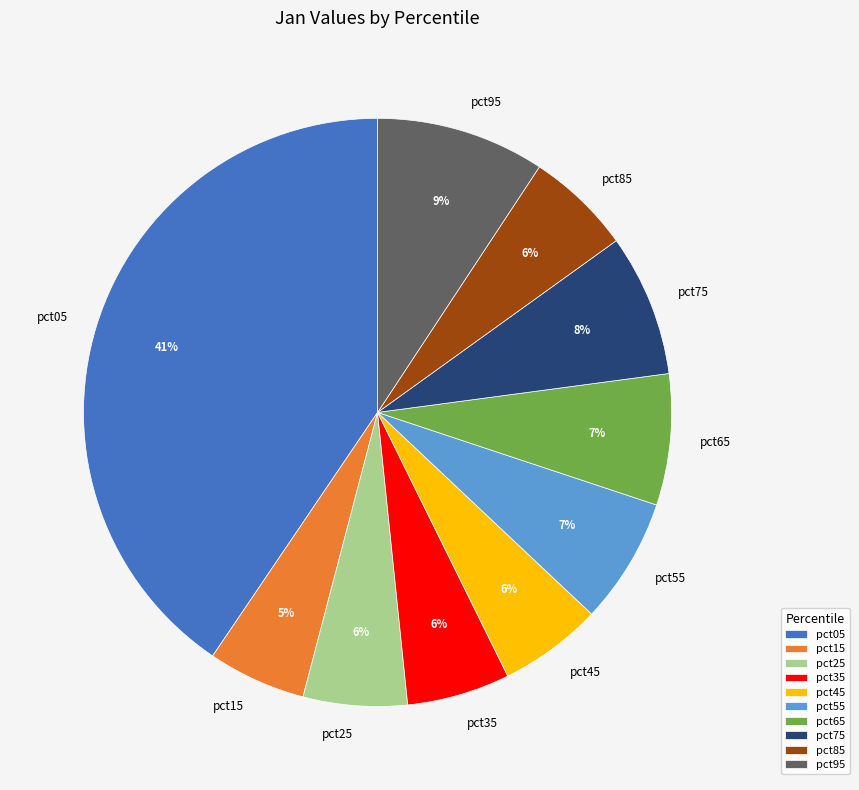

The pct95 slice represents 9% of the pie. True or false?

True